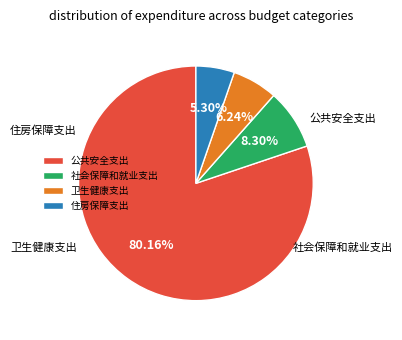

To the nearest percent, what is the combined percentage of 社会保障和就业支出 and 卫生健康支出?

15%